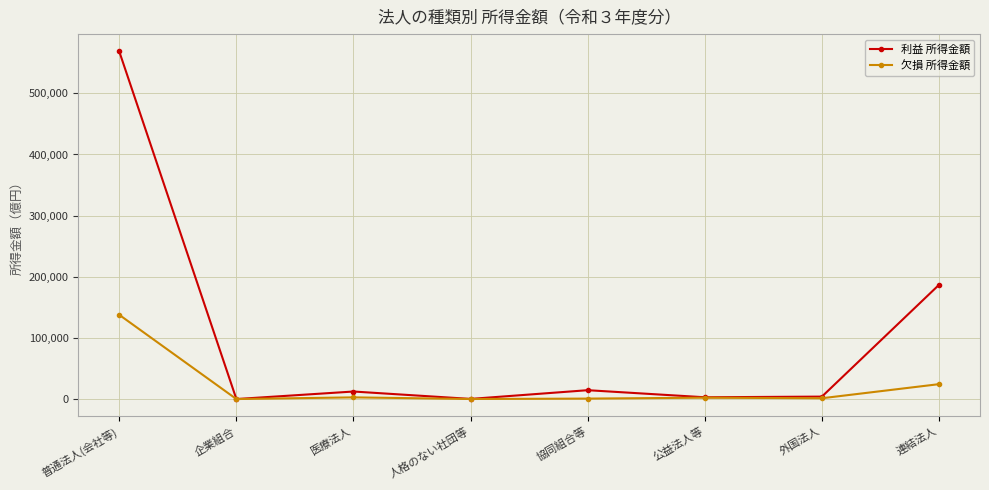

What is the average value of the 利益 所得金額 series?

98669